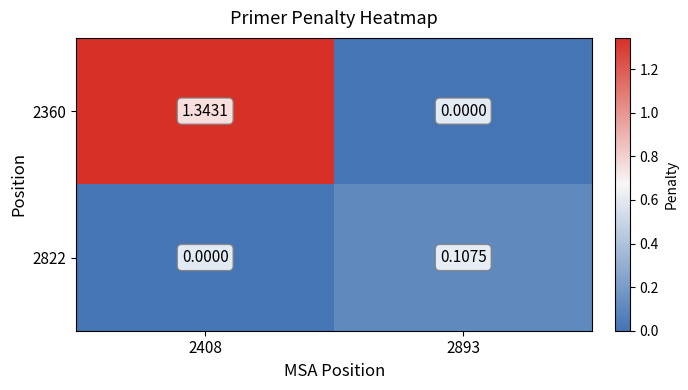

Is the value of 2822 at 2408 greater than the value of 2360 at 2408?

No